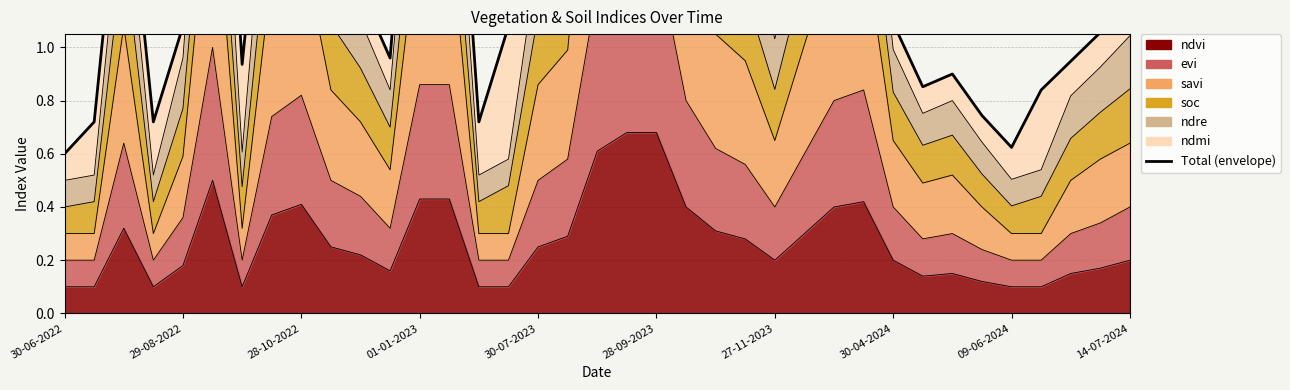

What is the greatest value displayed?

3.6